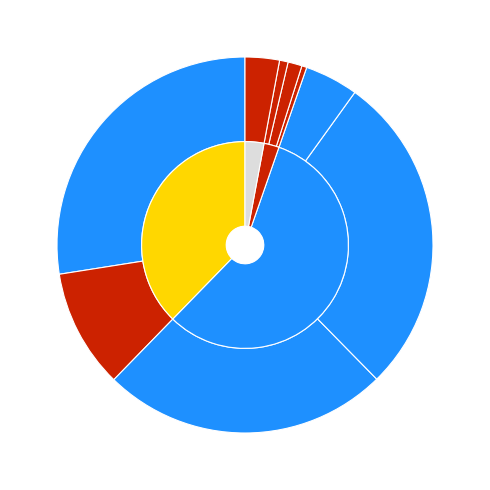

To the nearest percent, what percentage of the pie is 1099587743668?

10%